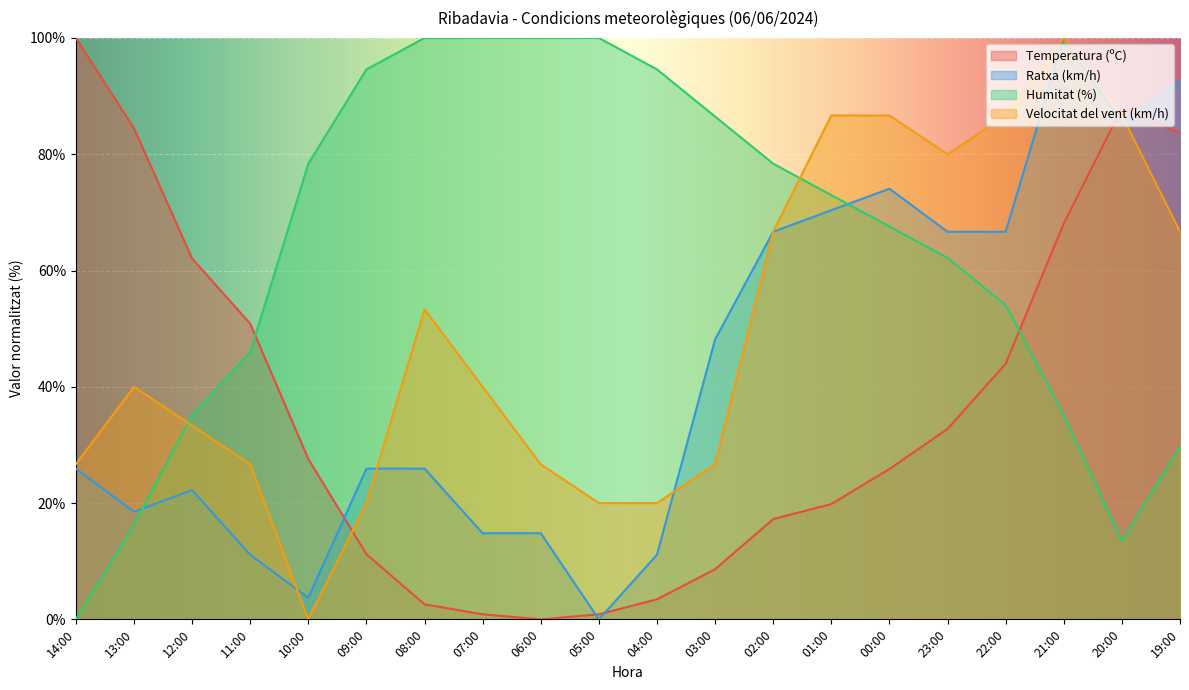

Reading left to right, extract all data points from this chart.

Temperatura (ºC): 14:00=100.0	13:00=84.5	12:00=62.1	11:00=50.9	10:00=27.6	09:00=11.2	08:00=2.6	07:00=0.9	06:00=0.0	05:00=0.9	04:00=3.4	03:00=8.6	02:00=17.2	01:00=19.8	00:00=25.9	23:00=32.8	22:00=44.0	21:00=68.1	20:00=87.9	19:00=83.6
Ratxa (km/h): 14:00=25.9	13:00=18.5	12:00=22.2	11:00=11.1	10:00=3.7	09:00=25.9	08:00=25.9	07:00=14.8	06:00=14.8	05:00=0.0	04:00=11.1	03:00=48.1	02:00=66.7	01:00=70.4	00:00=74.1	23:00=66.7	22:00=66.7	21:00=100.0	20:00=85.2	19:00=92.6
Humitat (%): 14:00=0.0	13:00=16.2	12:00=35.1	11:00=45.9	10:00=78.4	09:00=94.6	08:00=100.0	07:00=100.0	06:00=100.0	05:00=100.0	04:00=94.6	03:00=86.5	02:00=78.4	01:00=73.0	00:00=67.6	23:00=62.2	22:00=54.1	21:00=35.1	20:00=13.5	19:00=29.7
Velocitat del vent (km/h): 14:00=26.7	13:00=40.0	12:00=33.3	11:00=26.7	10:00=0.0	09:00=20.0	08:00=53.3	07:00=40.0	06:00=26.7	05:00=20.0	04:00=20.0	03:00=26.7	02:00=66.7	01:00=86.7	00:00=86.7	23:00=80.0	22:00=86.7	21:00=100.0	20:00=86.7	19:00=66.7